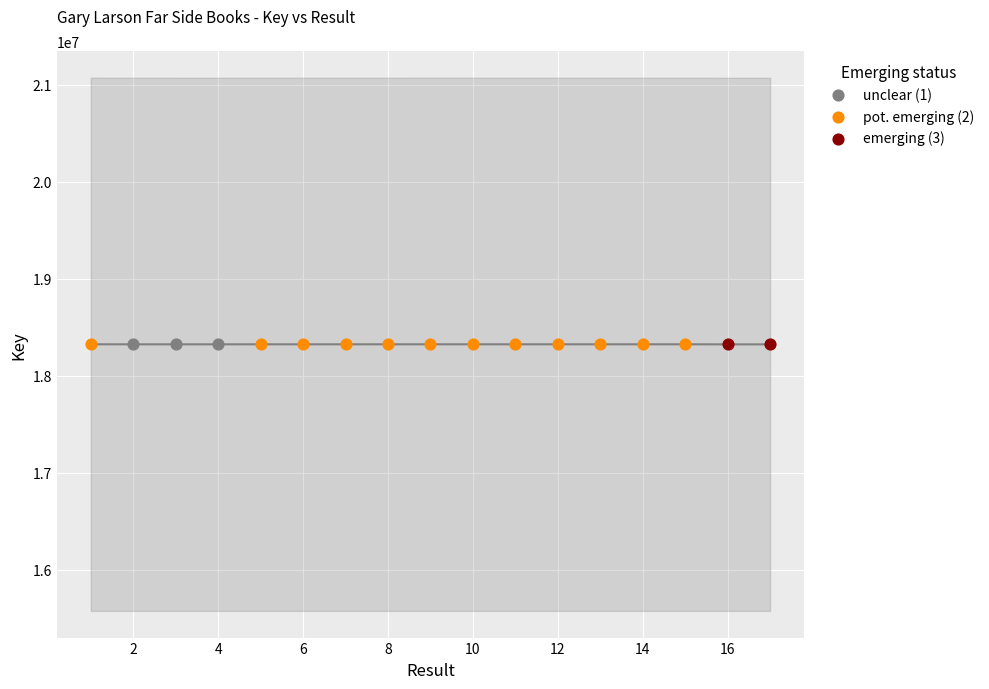

Which has a higher value, 5 or 9?

9